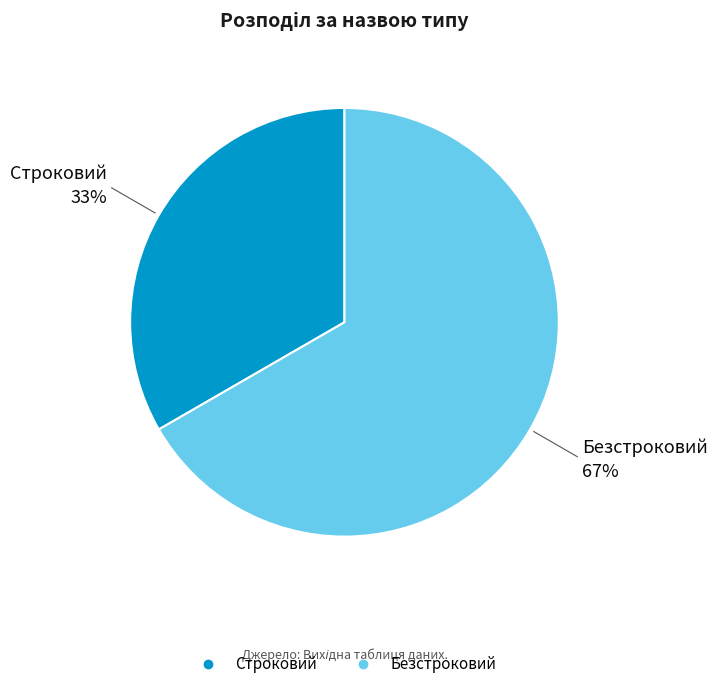

How many segments does this pie chart have?

2